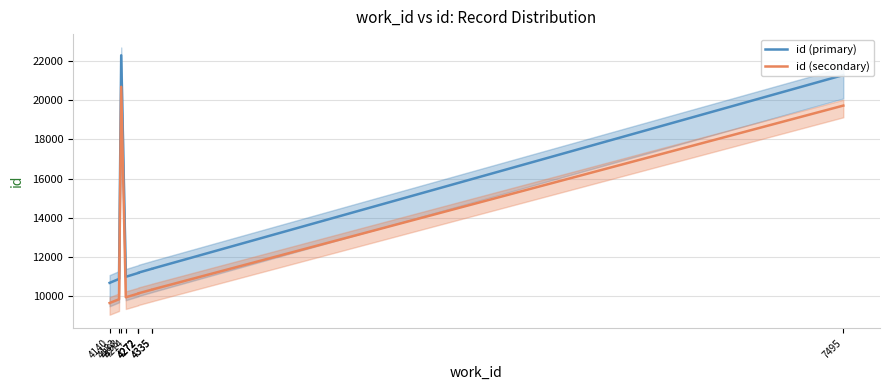

At which category does id (primary) reach its first local valley?

4214